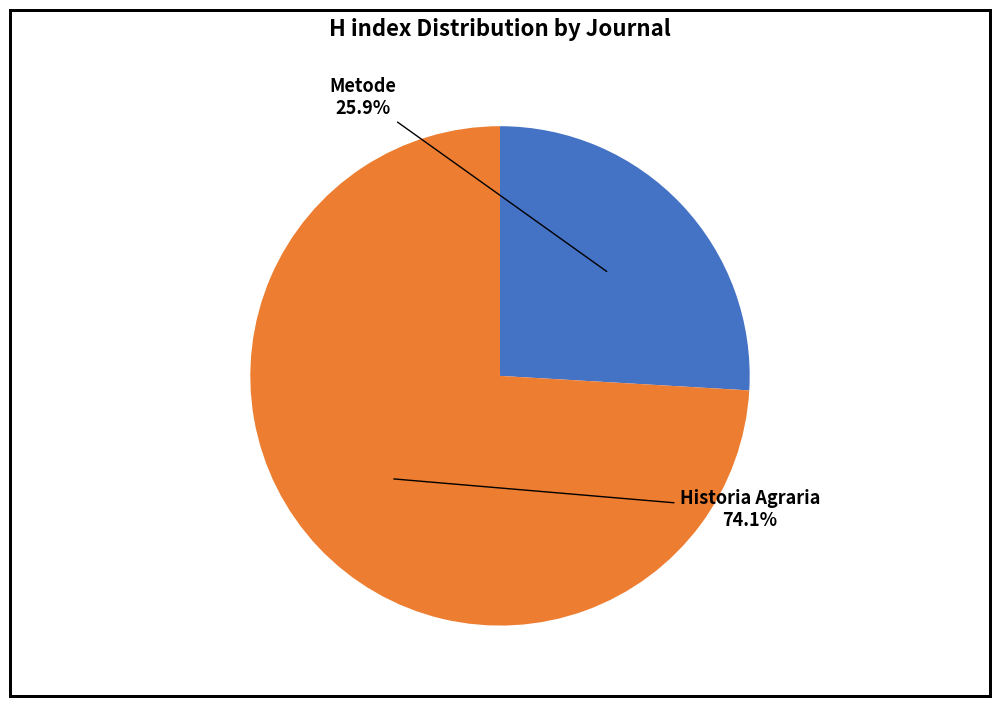

Is there a majority slice in this chart?

Yes